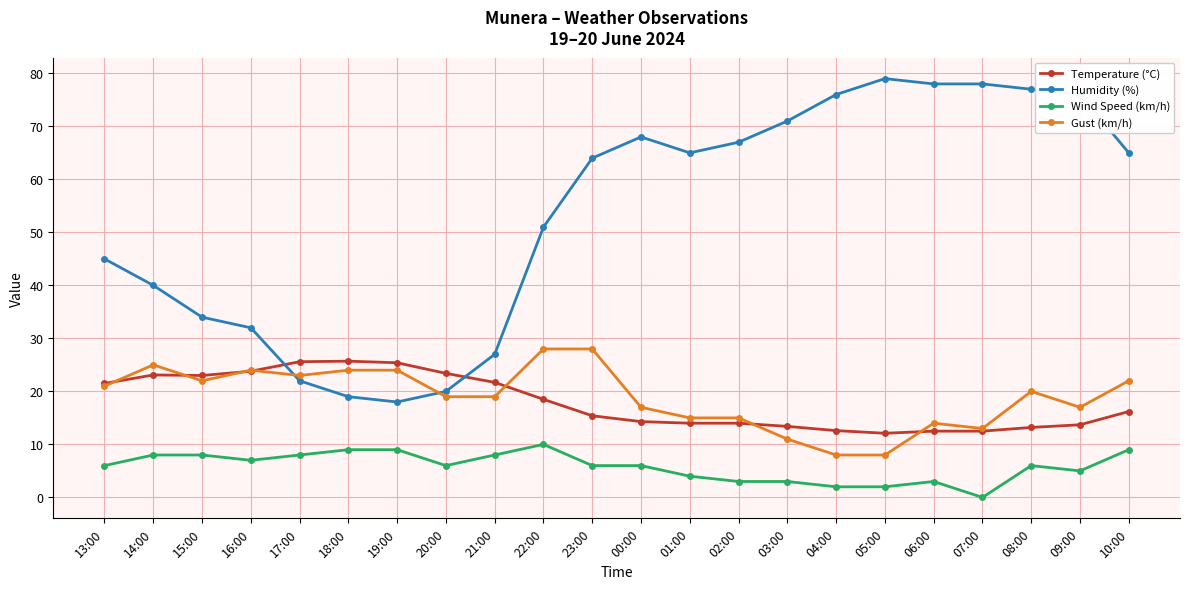

What is the value of the Humidity (%) point at the 6th from the left?

19.0